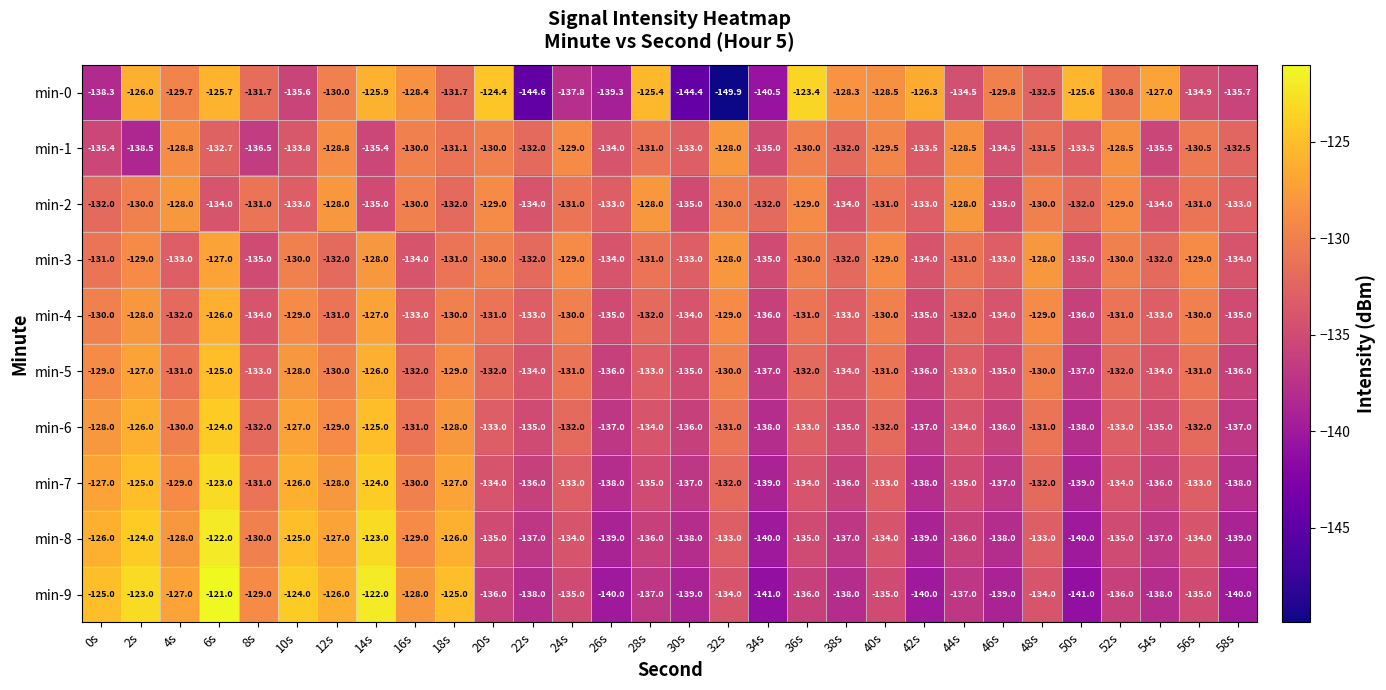

Which series has the largest total across all categories?

min-3